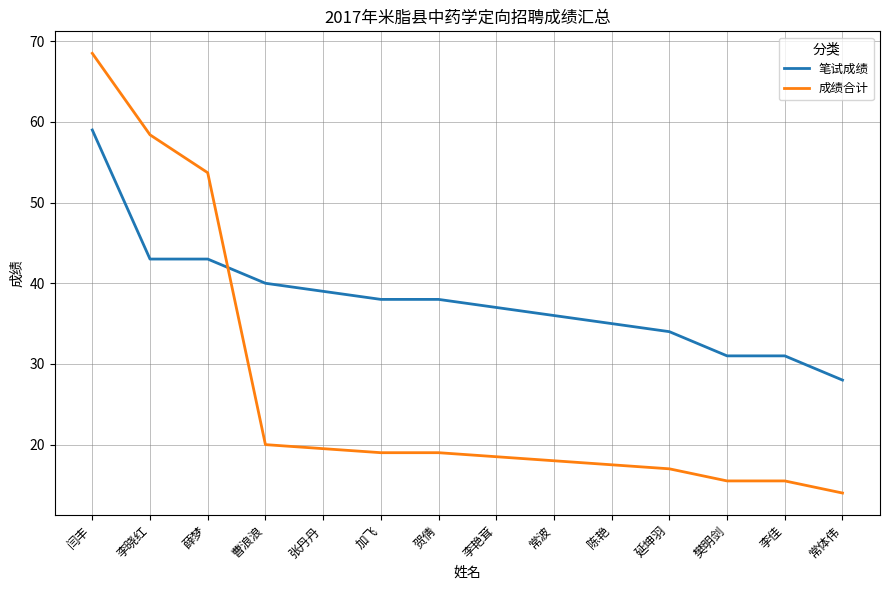

Reading right to left, what are all the values shown in this chart?

笔试成绩: 常体伟=28.0	李佳=31.0	樊明剑=31.0	延坤羽=34.0	陈艳=35.0	常波=36.0	李艳茸=37.0	贺倩=38.0	加飞=38.0	张丹丹=39.0	曹浪浪=40.0	薛梦=43.0	李晓红=43.0	闫丰=59.0
成绩合计: 常体伟=14.0	李佳=15.5	樊明剑=15.5	延坤羽=17.0	陈艳=17.5	常波=18.0	李艳茸=18.5	贺倩=19.0	加飞=19.0	张丹丹=19.5	曹浪浪=20.0	薛梦=53.7	李晓红=58.4	闫丰=68.5